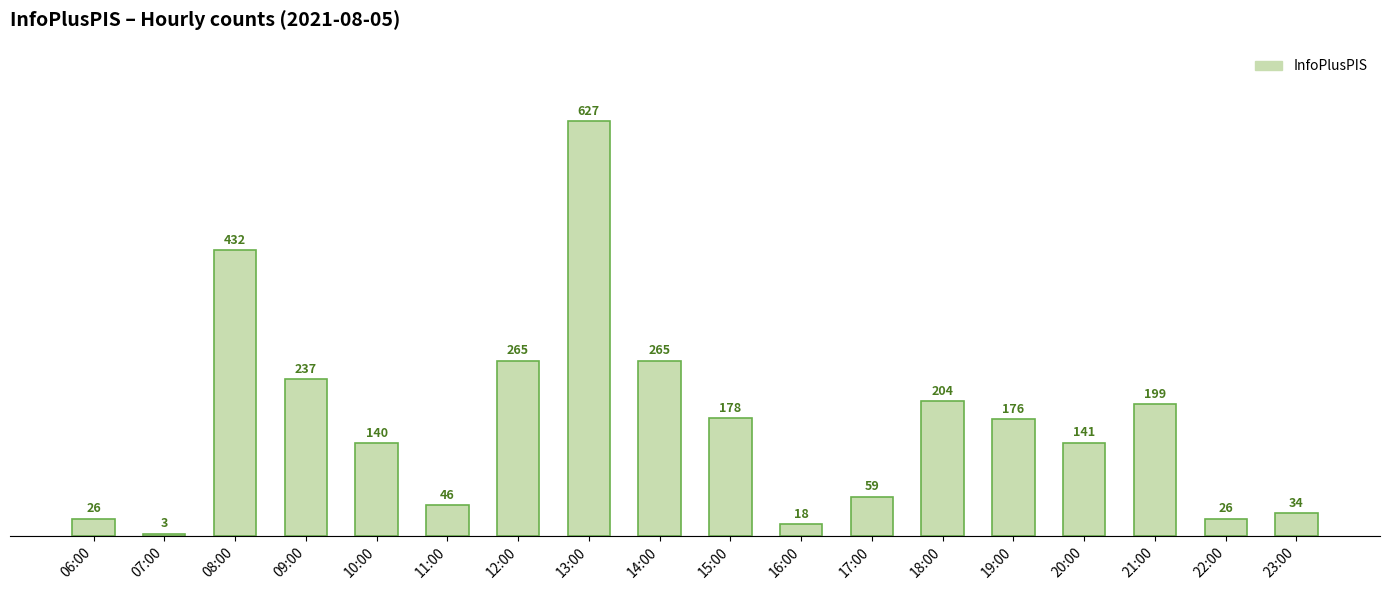

What is the difference between the second highest and minimum values?

429